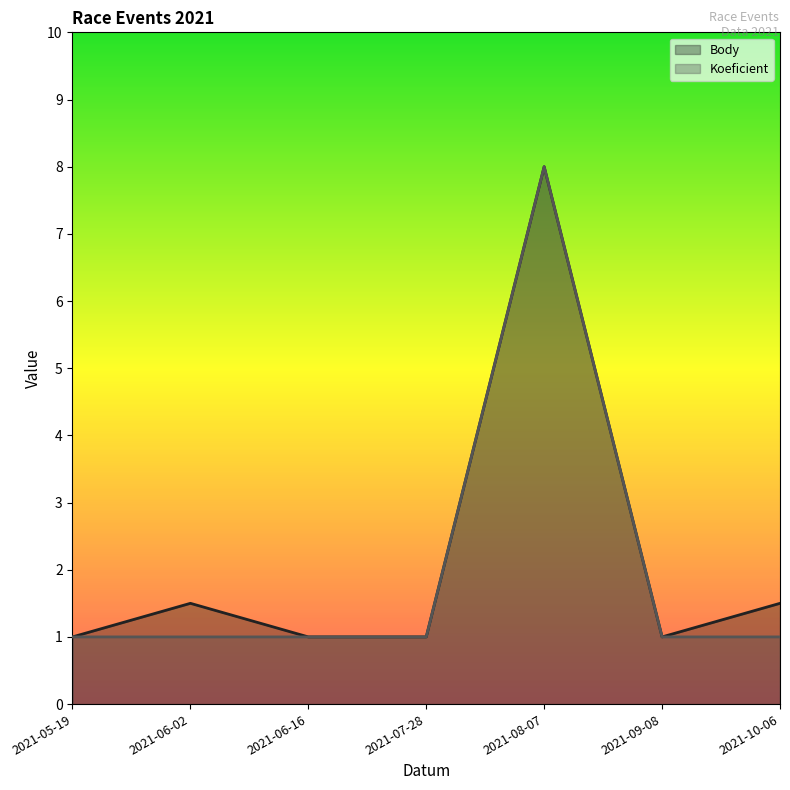

True or false: Body and Koeficient cross at least once.

False